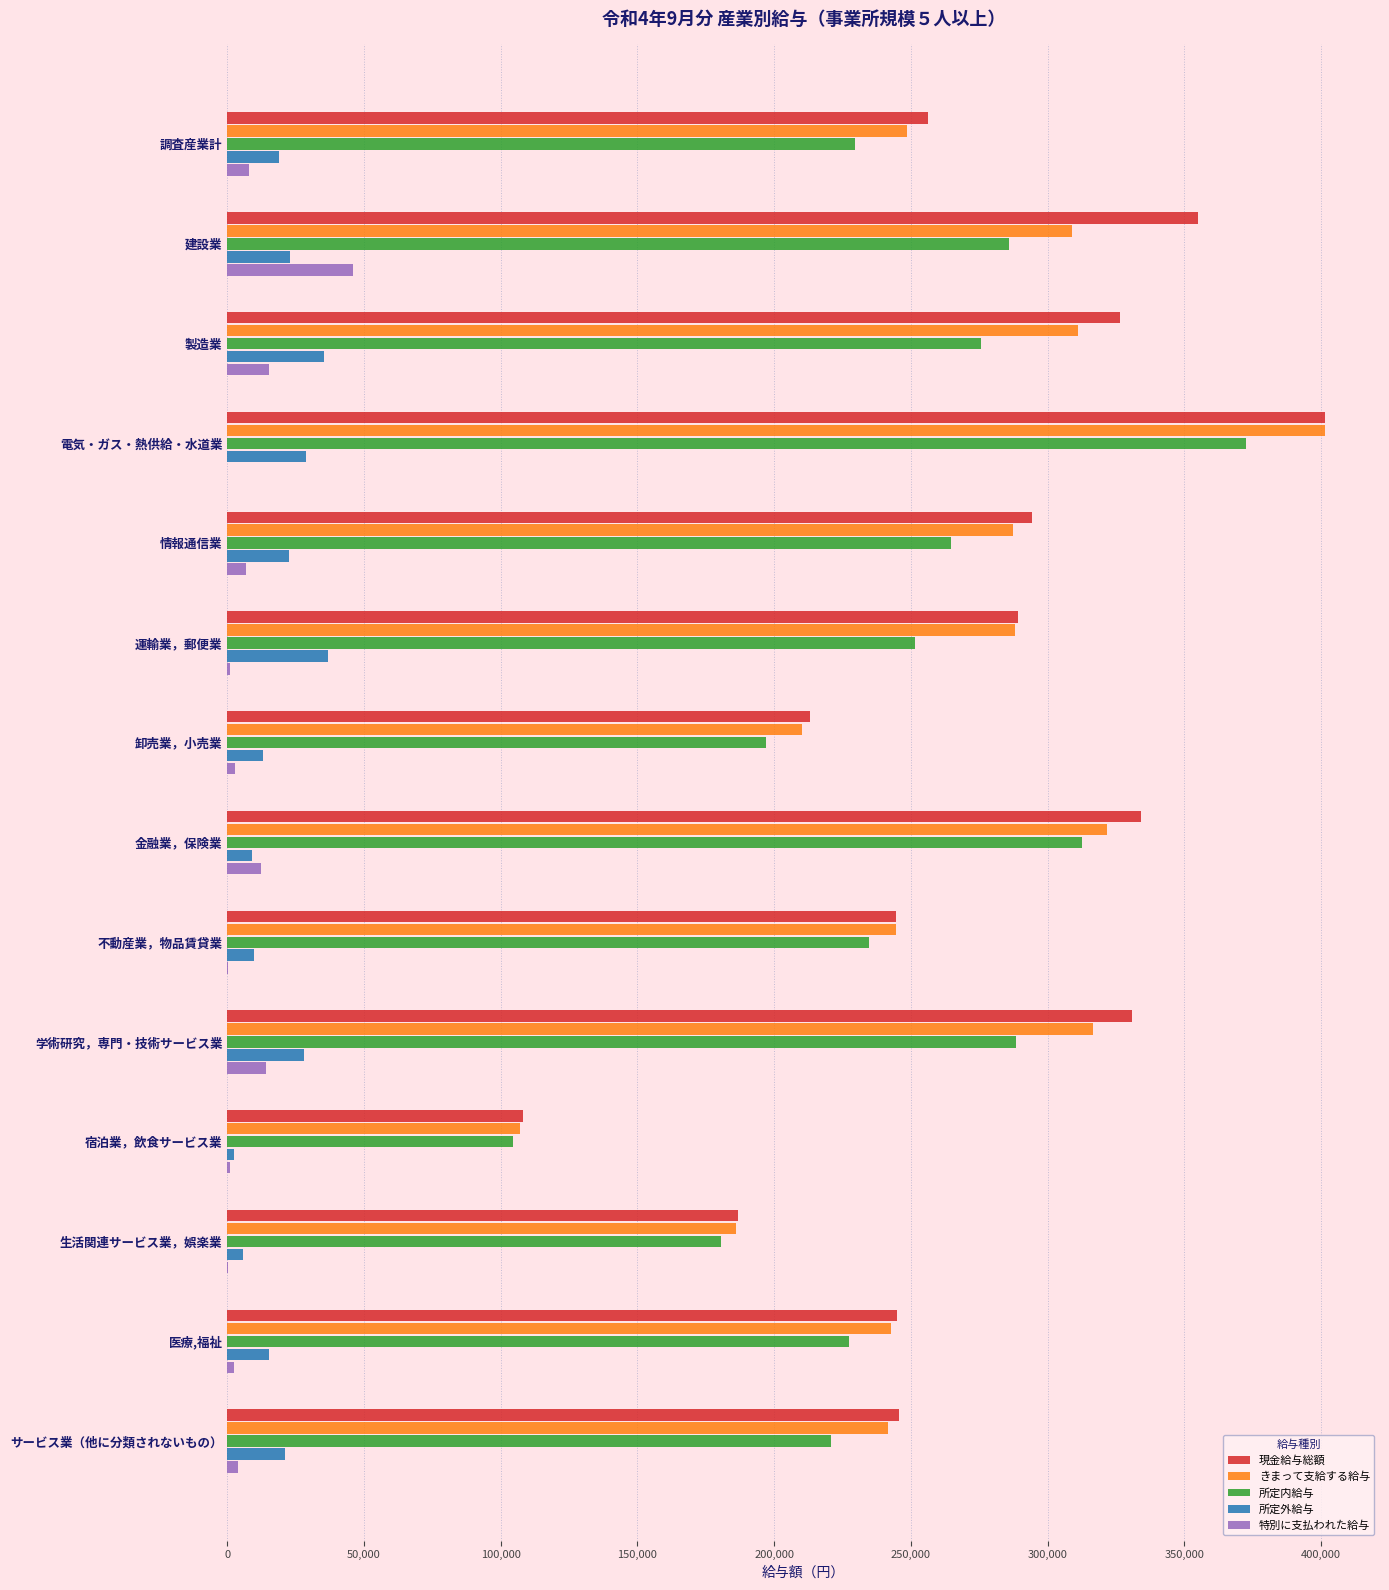

Which category has the highest value across all series?

電気・ガス・熱供給・水道業